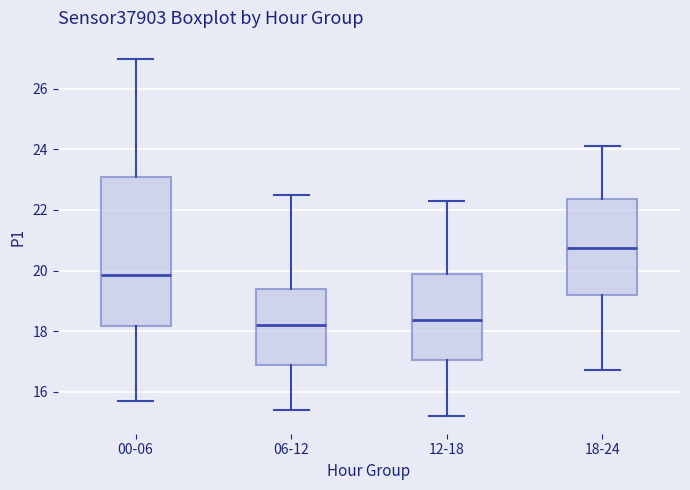

Reading left to right, transcribe this box plot: for each box, give where its median line is, the range the box spans, and where its two whiskers end, as read against the y-axis. The values are not printed on the chart, so give them approximately, as read against the axis.

00-06: median 19.8, box 18.2 to 23.2, whiskers 15.8 to 27.0
06-12: median 18.2, box 16.8 to 19.4, whiskers 15.4 to 22.6
12-18: median 18.4, box 17.0 to 19.8, whiskers 15.2 to 22.4
18-24: median 20.8, box 19.2 to 22.4, whiskers 16.8 to 24.2